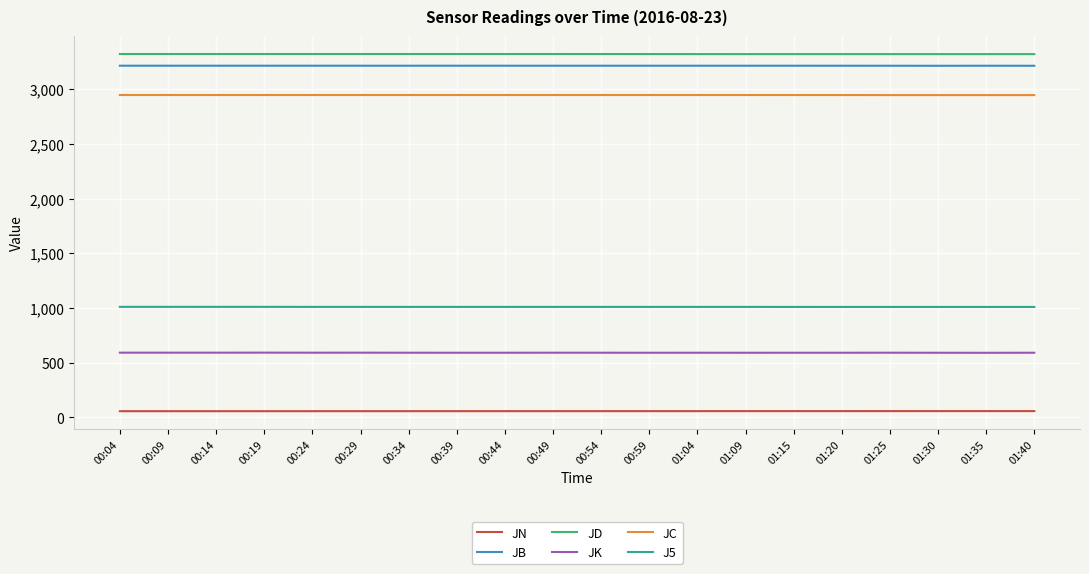

What is the maximum value for JN?

56.3